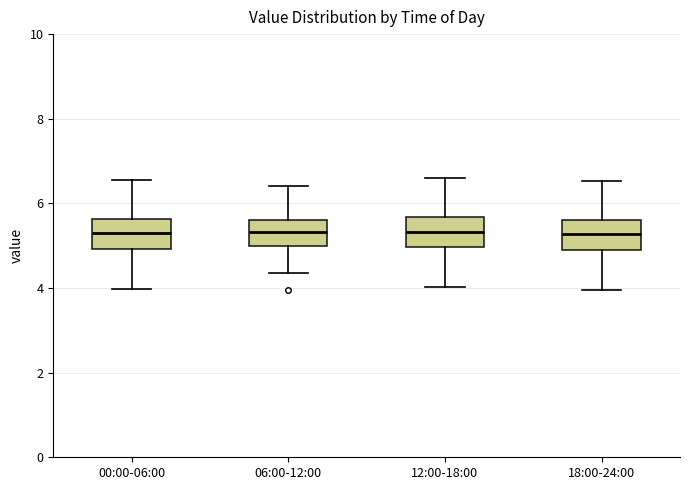

Reading left to right, read every box against the y-axis: the position of its median line, the range the box covers, and the ends of its whiskers. The values are not printed on the chart, so give them approximately, as read against the axis.

00:00-06:00: median 5.2, box 5.0 to 5.6, whiskers 4.0 to 6.6
06:00-12:00: median 5.4, box 5.0 to 5.6, whiskers 4.4 to 6.4
12:00-18:00: median 5.4, box 5.0 to 5.6, whiskers 4.0 to 6.6
18:00-24:00: median 5.2, box 4.8 to 5.6, whiskers 4.0 to 6.6